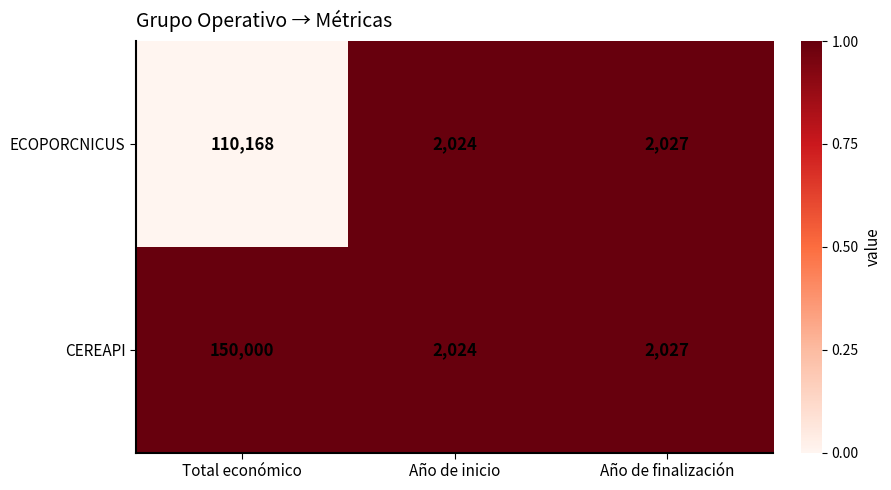

Count the number of categories in the chart.

3